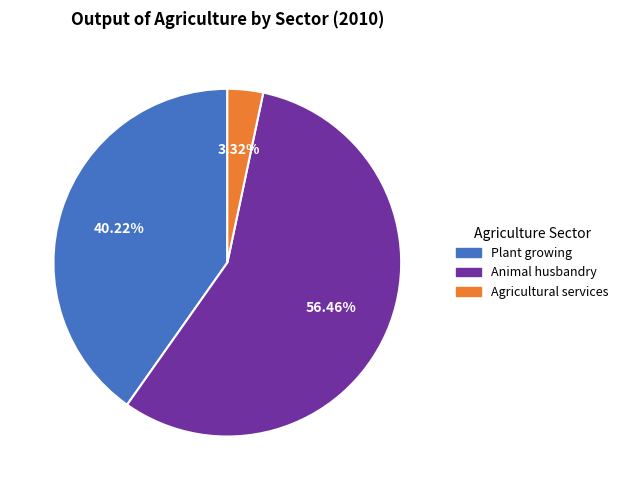

To the nearest percent, what is the average slice percentage?

33%